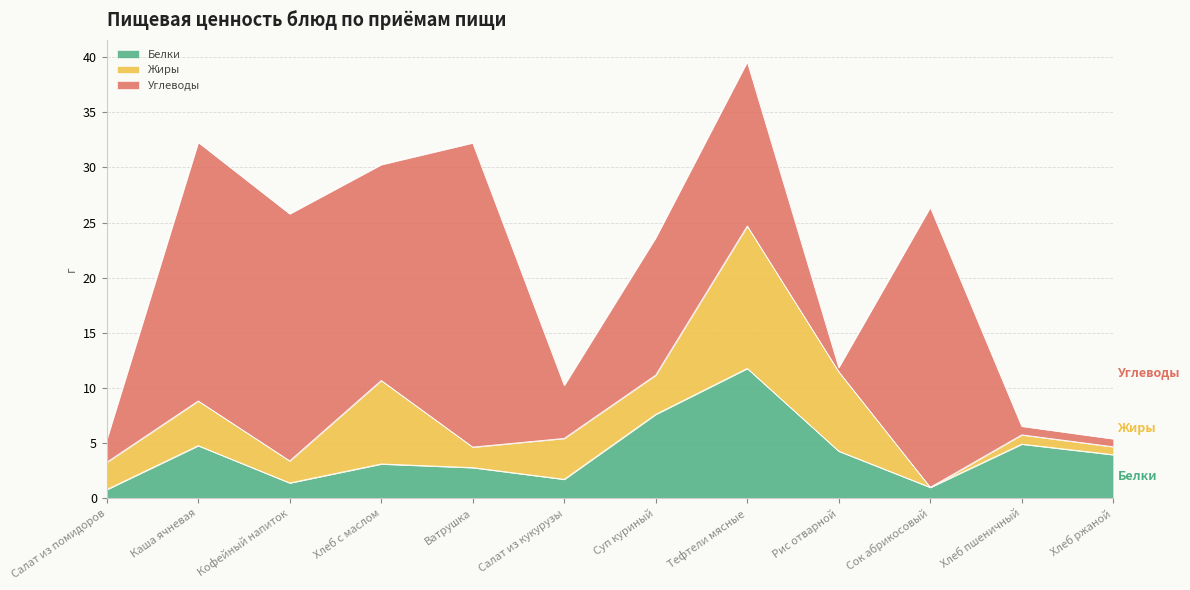

What is the difference between the Жиры values at Тефтели мясные and Салат из помидоров?

10.4